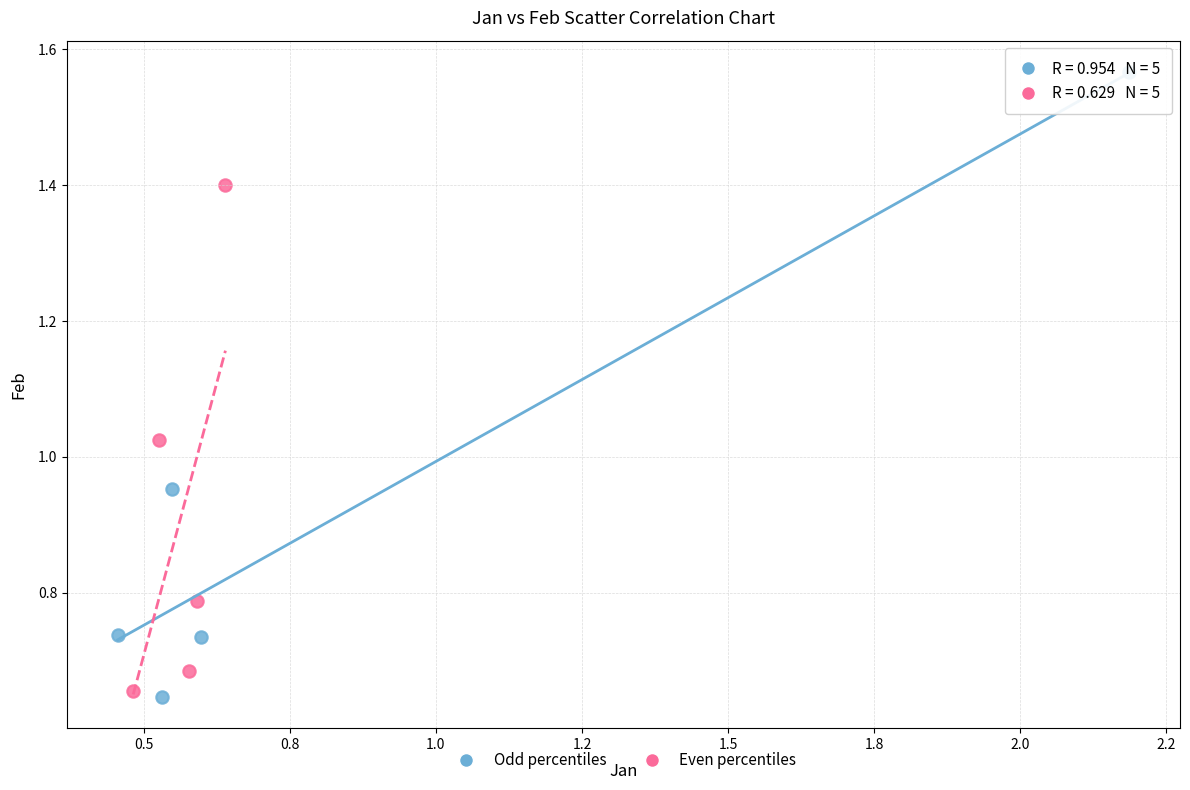

Which series has the largest Y range (max minus min)?

Odd percentiles